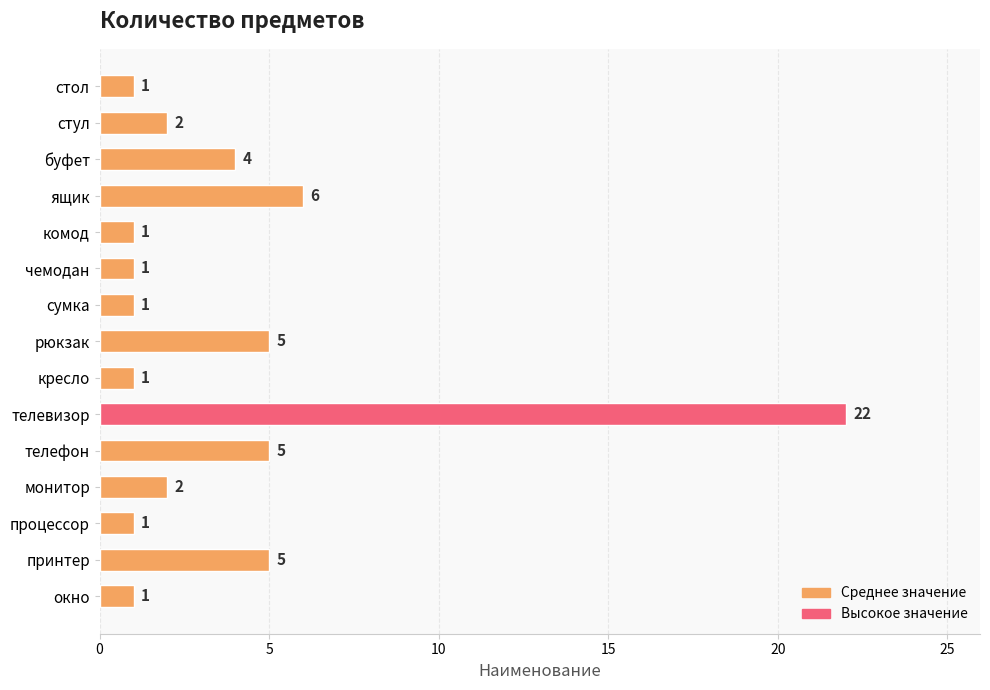

What is the label of the 14th bar from the bottom?

стул